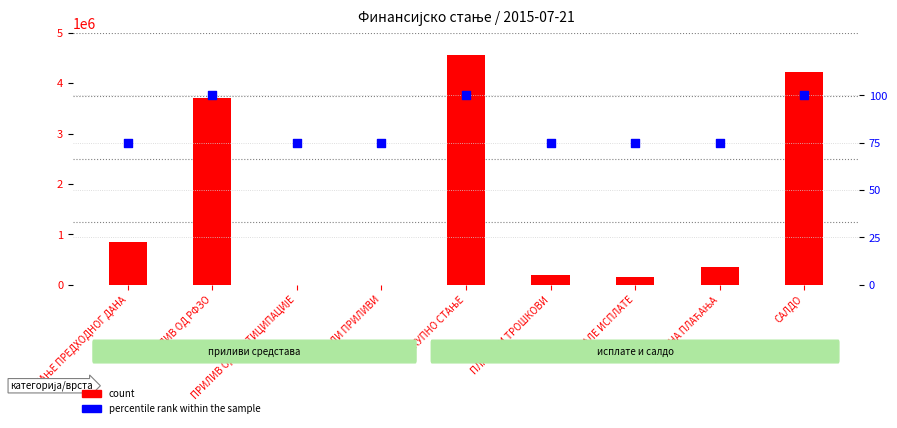

Which series has the largest Y range (max minus min)?

count